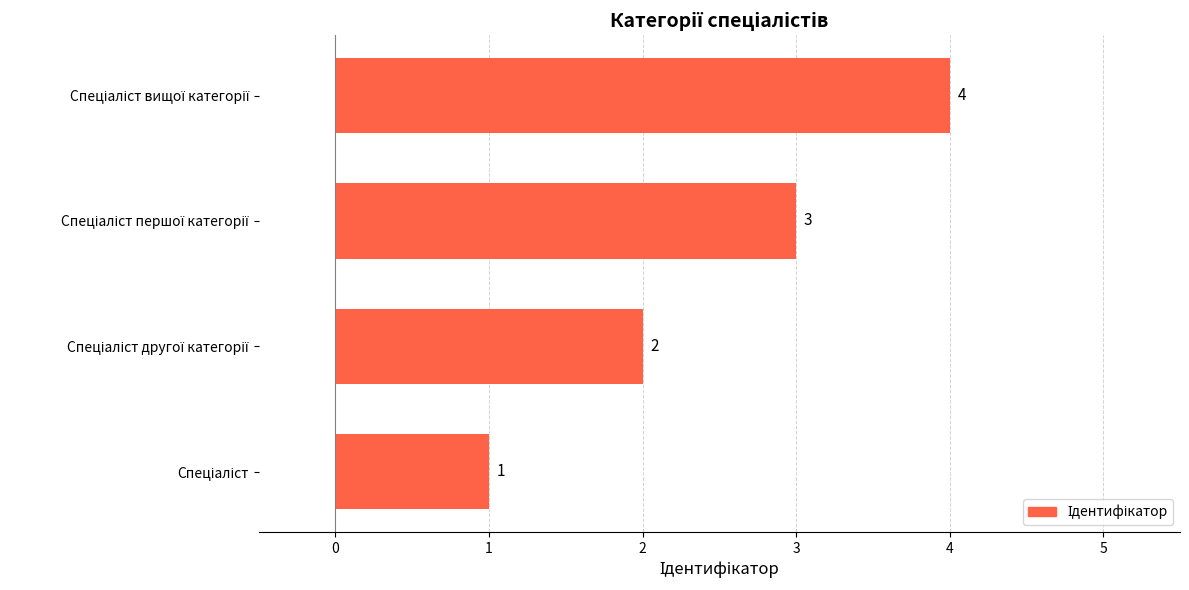

What is the smallest value displayed?

1